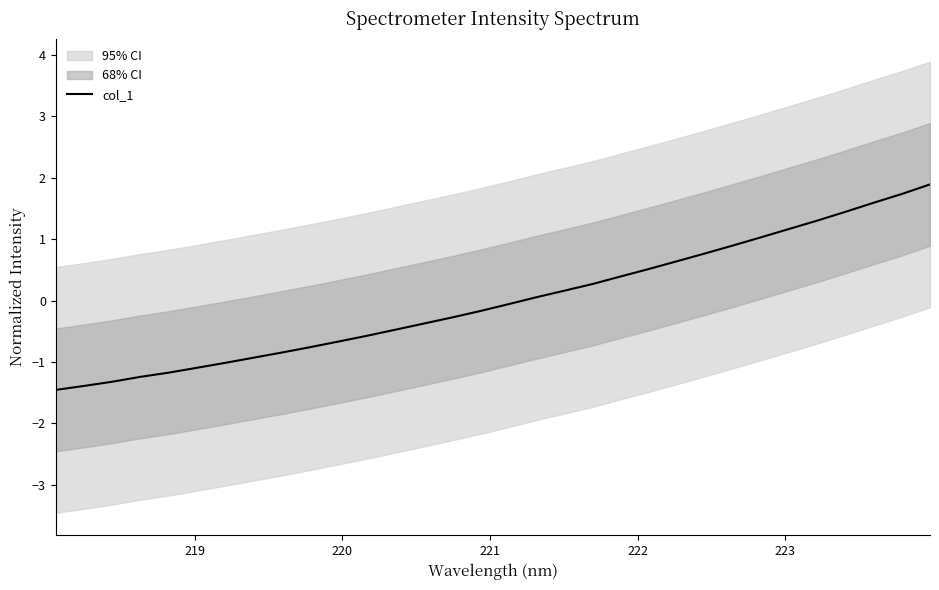

What is the value of the 13th point from the left?

-0.5